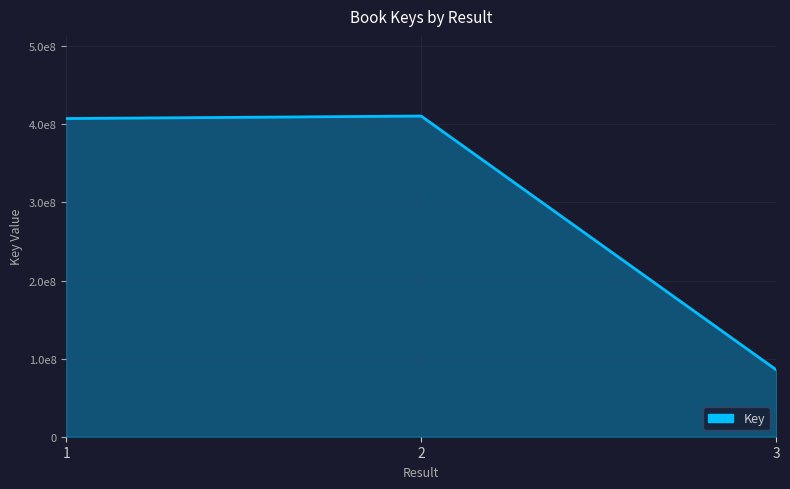

What is the change in value from 1 to 2?

+3182124